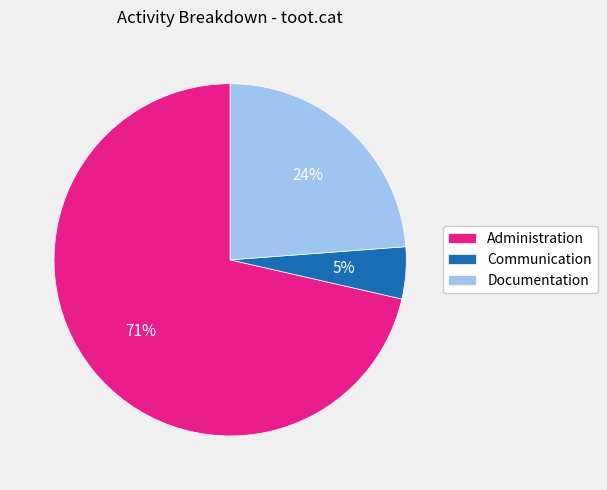

Combined, do Documentation and Communication account for over 50%?

No